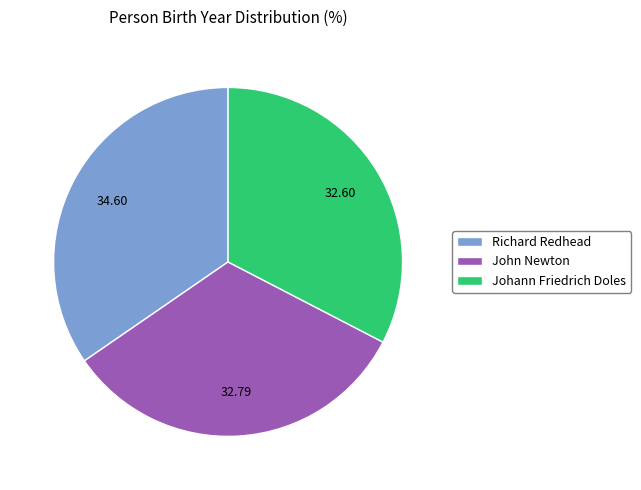

Which slice is the largest?

Richard Redhead